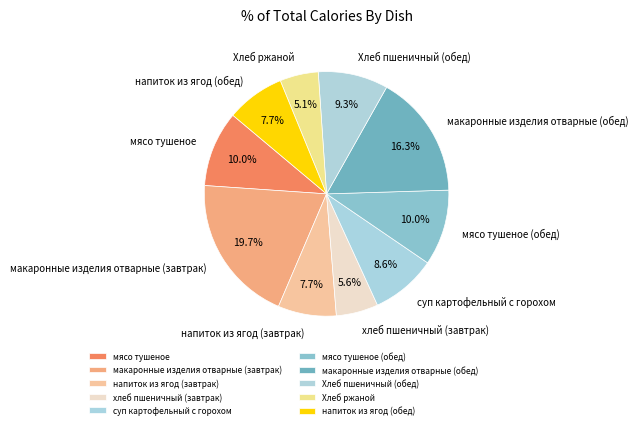

Approximately how many times larger is the value at напиток из ягод (обед) compared to мясо тушеное (обед)?

0.8